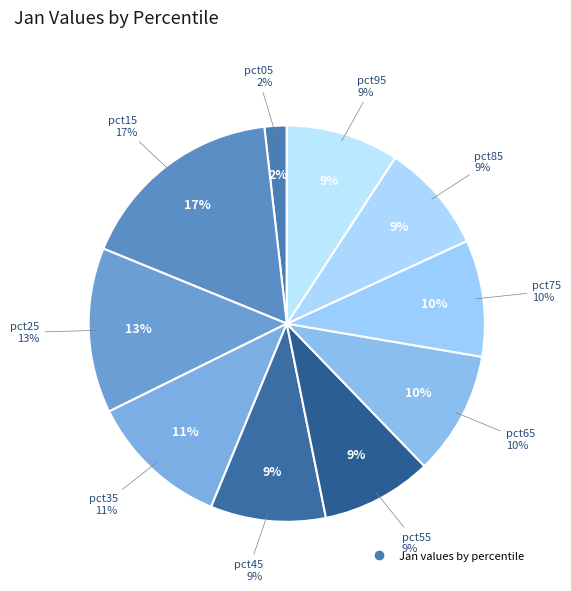

What percentage do pct65 and pct85 together represent?

19.0%